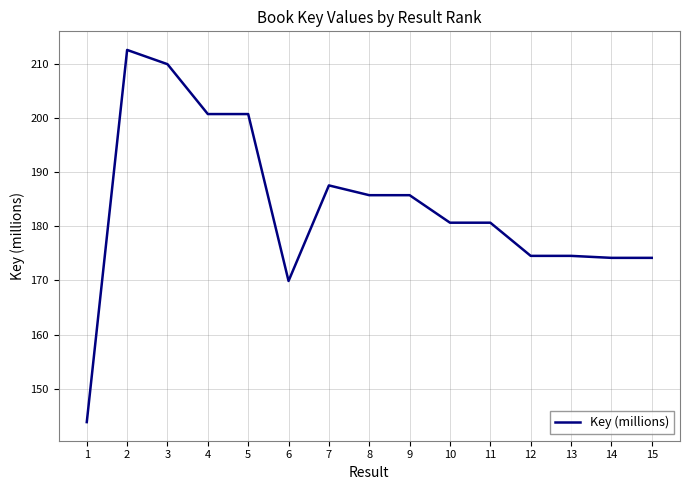

True or false: the data has more than 2 interior local peaks.

True